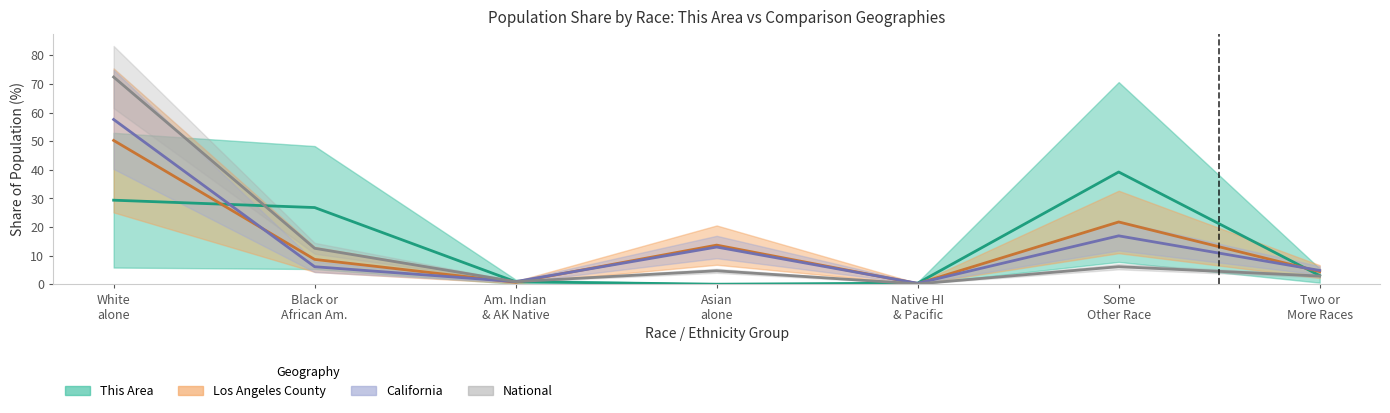

What is the sum of all National values?

100.0